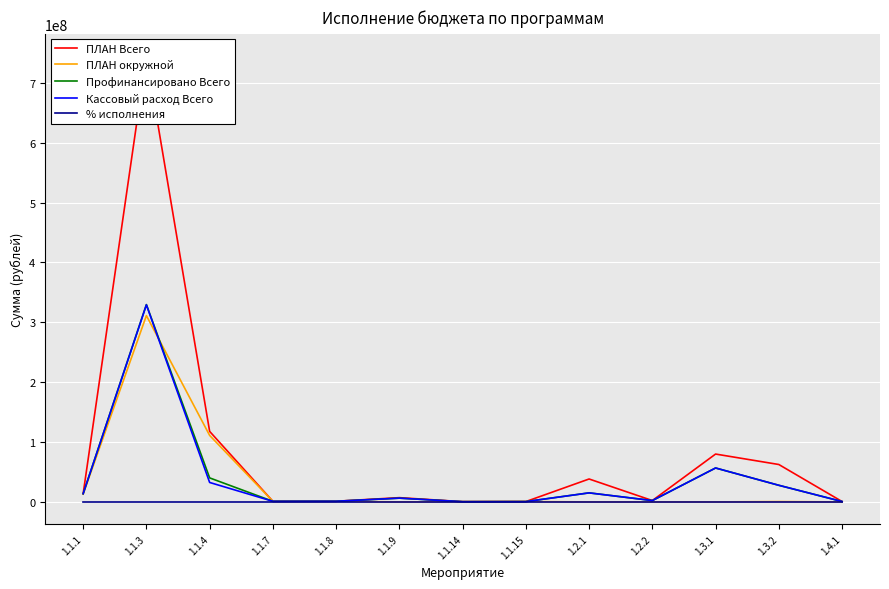

What is the value of the ПЛАН Всего point at the 11th from the left?

79959586.0